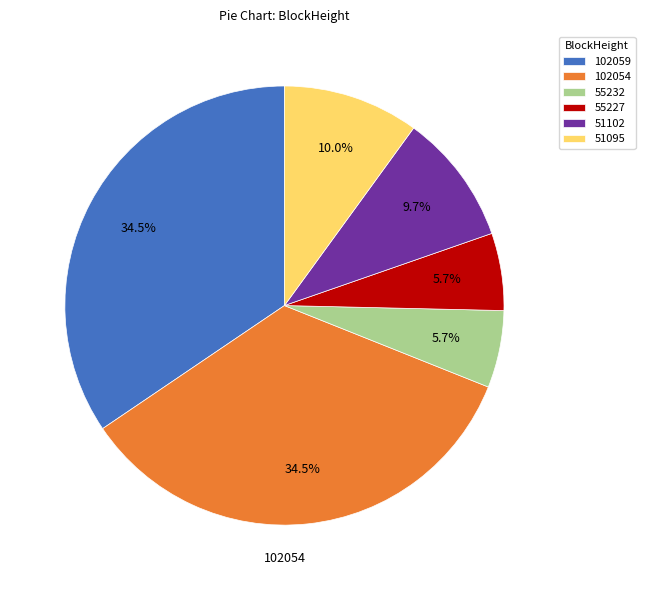

Does 51102 account for over 50% of the chart?

No